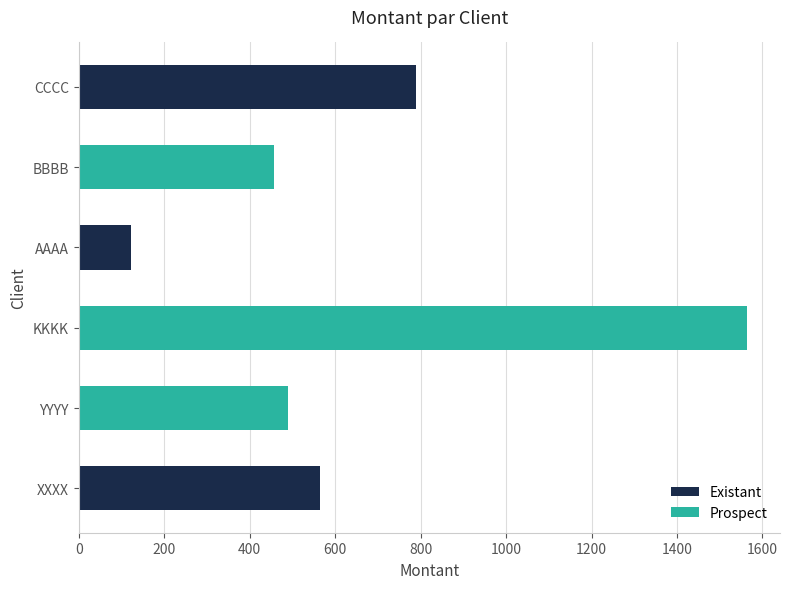

What is the value of the 6th bar from the left?

789